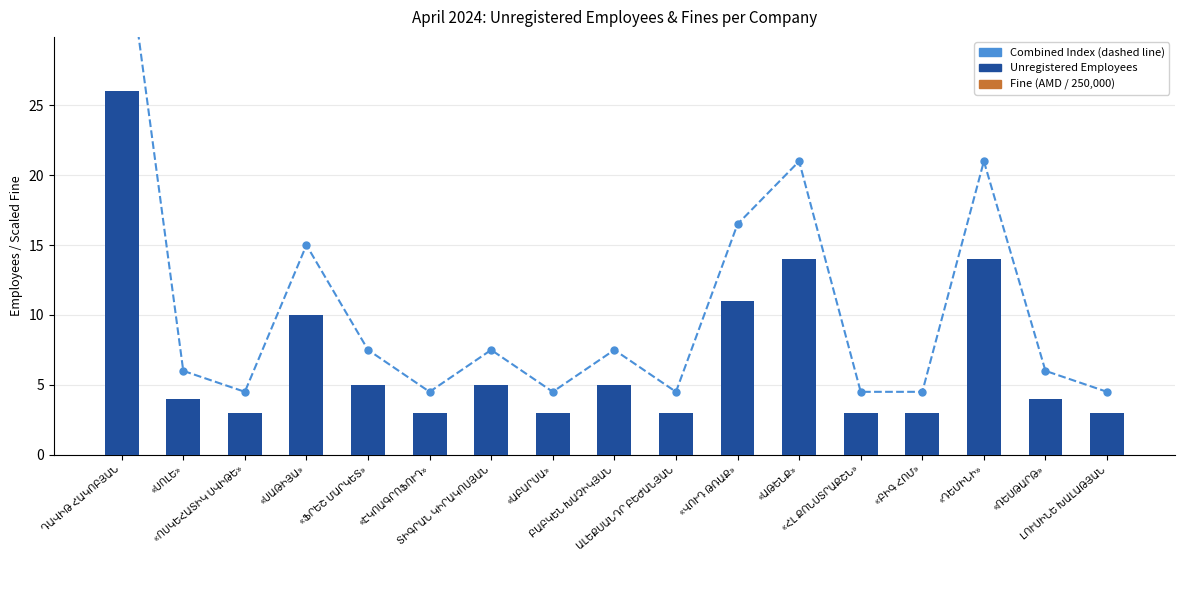

Reading left to right, what are all the values shown in this chart?

Combined Index: ԴԱՎԻԹ ՀԱԿՈԲՅԱՆ=39.0	«ՍՈԼԵ»=6.0	«ՈՍԿԵՀԱՏԻԿ ՍՎԻԹԵ»=4.5	«ՍԱԹԻՅԱ»=15.0	«ՖՐԵՇ ՄԱՐԿԵՏ»=7.5	«ԷԿՈԱԳՐՈՖՈՒԴ»=4.5	ՏԻԳՐԱՆ ԿԻՐԱԿՈՍՅԱՆ=7.5	«ԱԲԱՐՍԱ»=4.5	ԲԱԲԿԵՆ ԽԱՉԻԿՅԱՆ=7.5	ԱԼԵՔՍԱՆԴՐ ԲԵԺԱՆՅԱՆ=4.5	«ՎՈՒԴ ԹՌԱՔ»=16.5	«ԱԹԵՆՔ»=21.0	«ՀԼ ՔՈՆՍՏՐԱՔՇՆ»=4.5	«ԲԻԳ ՀՈՄ»=4.5	«ԴԵՄԻՆԻ»=21.0	«ՌԵՍԹԱՐԹ»=6.0	ԼՈՒՍԻՆԵ ԽԱԼԱԹՅԱՆ=4.5
Fine (AMD / 250,000): ԴԱՎԻԹ ՀԱԿՈԲՅԱՆ=26.0	«ՍՈԼԵ»=4.0	«ՈՍԿԵՀԱՏԻԿ ՍՎԻԹԵ»=3.0	«ՍԱԹԻՅԱ»=10.0	«ՖՐԵՇ ՄԱՐԿԵՏ»=5.0	«ԷԿՈԱԳՐՈՖՈՒԴ»=3.0	ՏԻԳՐԱՆ ԿԻՐԱԿՈՍՅԱՆ=5.0	«ԱԲԱՐՍԱ»=3.0	ԲԱԲԿԵՆ ԽԱՉԻԿՅԱՆ=5.0	ԱԼԵՔՍԱՆԴՐ ԲԵԺԱՆՅԱՆ=3.0	«ՎՈՒԴ ԹՌԱՔ»=11.0	«ԱԹԵՆՔ»=14.0	«ՀԼ ՔՈՆՍՏՐԱՔՇՆ»=3.0	«ԲԻԳ ՀՈՄ»=3.0	«ԴԵՄԻՆԻ»=14.0	«ՌԵՍԹԱՐԹ»=4.0	ԼՈՒՍԻՆԵ ԽԱԼԱԹՅԱՆ=3.0
Unregistered Employees: ԴԱՎԻԹ ՀԱԿՈԲՅԱՆ=26.0	«ՍՈԼԵ»=4.0	«ՈՍԿԵՀԱՏԻԿ ՍՎԻԹԵ»=3.0	«ՍԱԹԻՅԱ»=10.0	«ՖՐԵՇ ՄԱՐԿԵՏ»=5.0	«ԷԿՈԱԳՐՈՖՈՒԴ»=3.0	ՏԻԳՐԱՆ ԿԻՐԱԿՈՍՅԱՆ=5.0	«ԱԲԱՐՍԱ»=3.0	ԲԱԲԿԵՆ ԽԱՉԻԿՅԱՆ=5.0	ԱԼԵՔՍԱՆԴՐ ԲԵԺԱՆՅԱՆ=3.0	«ՎՈՒԴ ԹՌԱՔ»=11.0	«ԱԹԵՆՔ»=14.0	«ՀԼ ՔՈՆՍՏՐԱՔՇՆ»=3.0	«ԲԻԳ ՀՈՄ»=3.0	«ԴԵՄԻՆԻ»=14.0	«ՌԵՍԹԱՐԹ»=4.0	ԼՈՒՍԻՆԵ ԽԱԼԱԹՅԱՆ=3.0